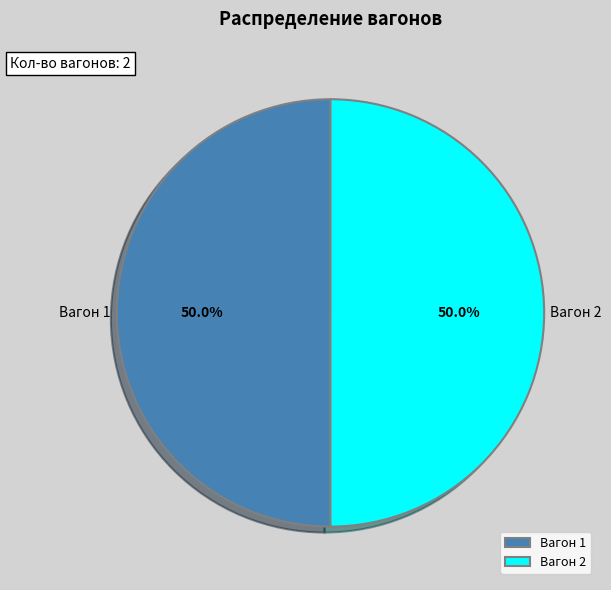

What percentage do Вагон 1 and Вагон 2 together represent?

100.0%